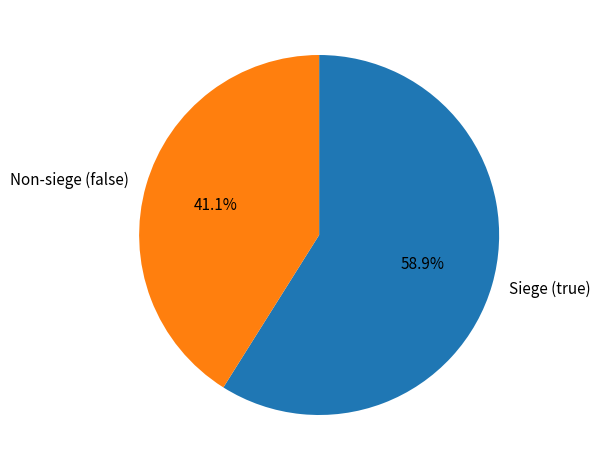

Which has a higher value, Non-siege (false) or Siege (true)?

Siege (true)